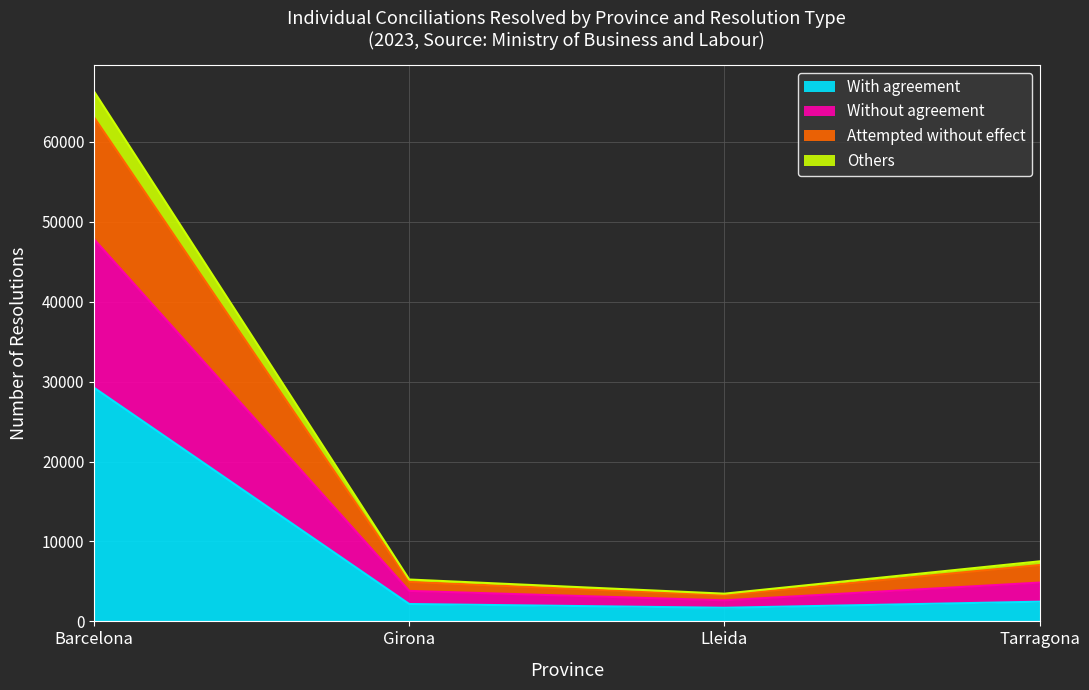

How many interior local valleys does the With agreement series have?

1